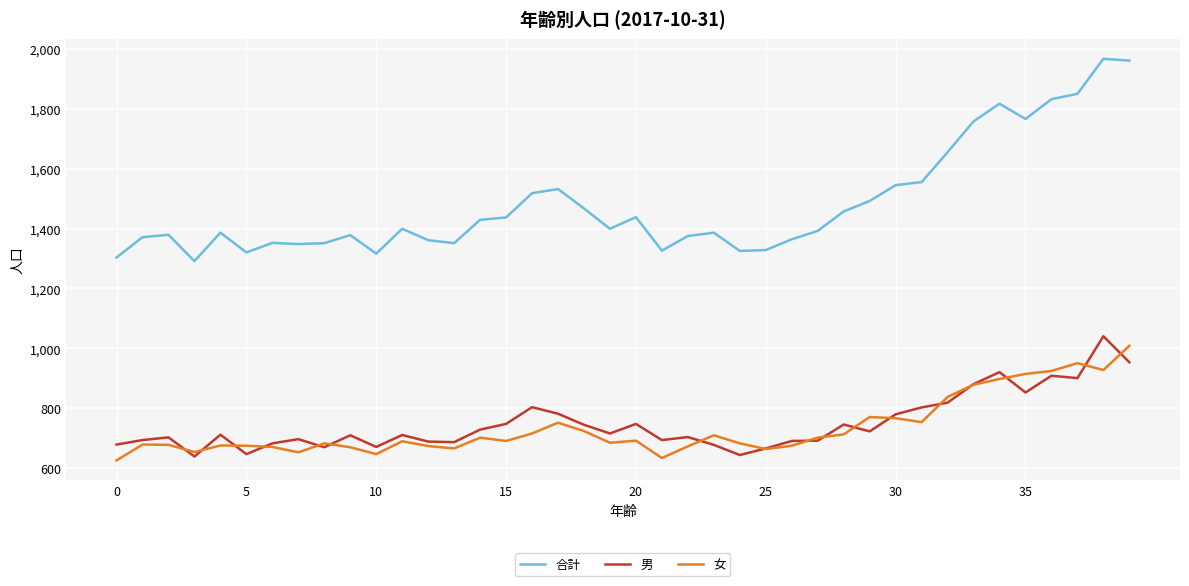

How many lines are shown in the chart?

3